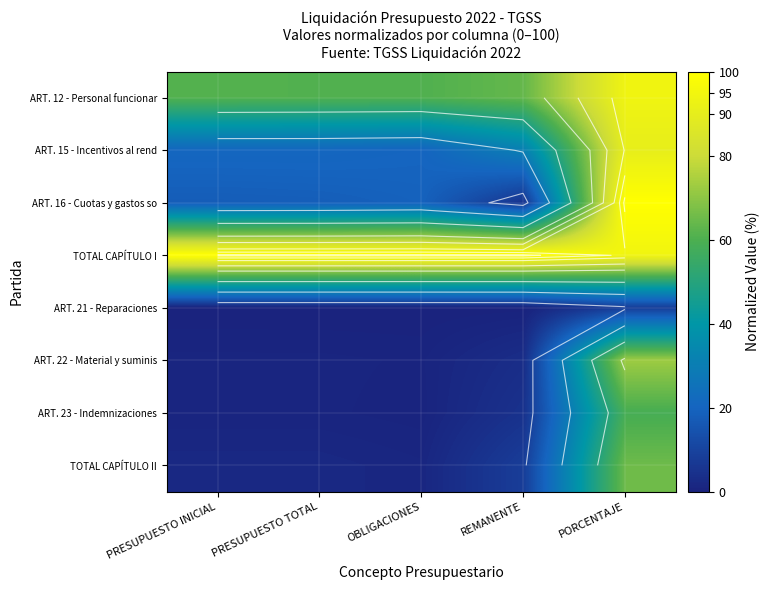

List the labels in order of ART. 22 - Material y suminis value, smallest first.

OBLIGACIONES, PRESUPUESTO TOTAL, PRESUPUESTO INICIAL, REMANENTE, PORCENTAJE